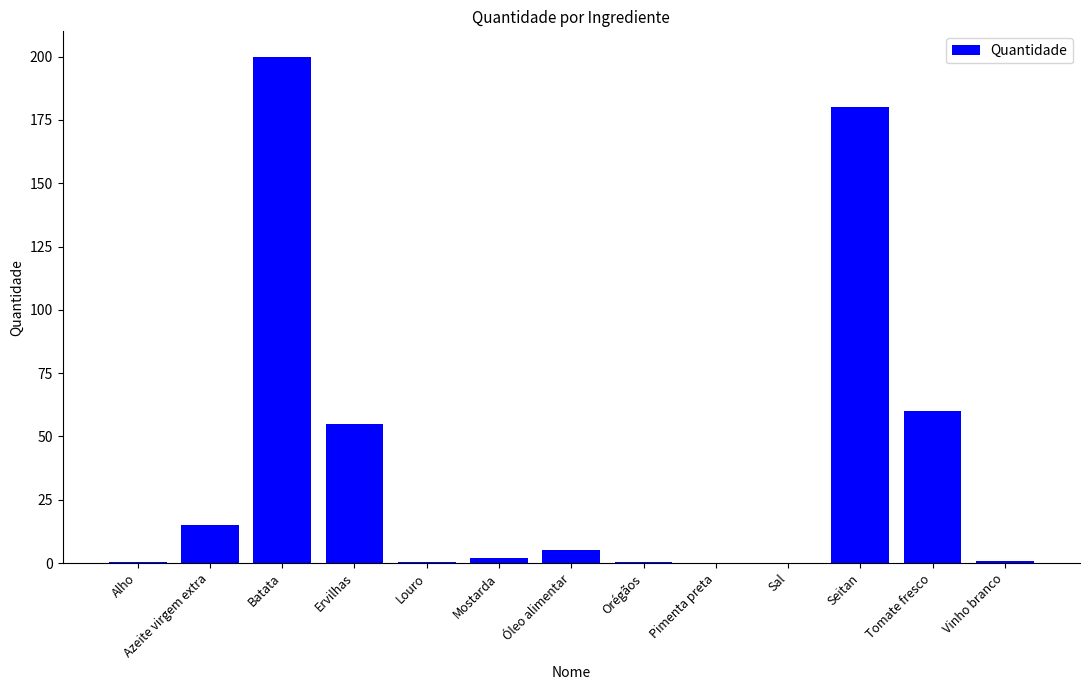

Is it true that the value at Tomate fresco is 79.8?

False